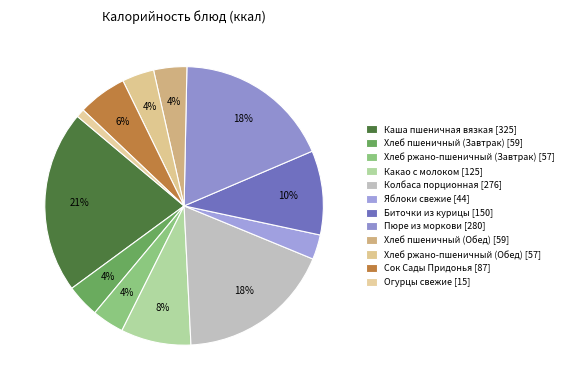

Is the sum of Яблоки свежие and Каша пшеничная вязкая greater than half?

No